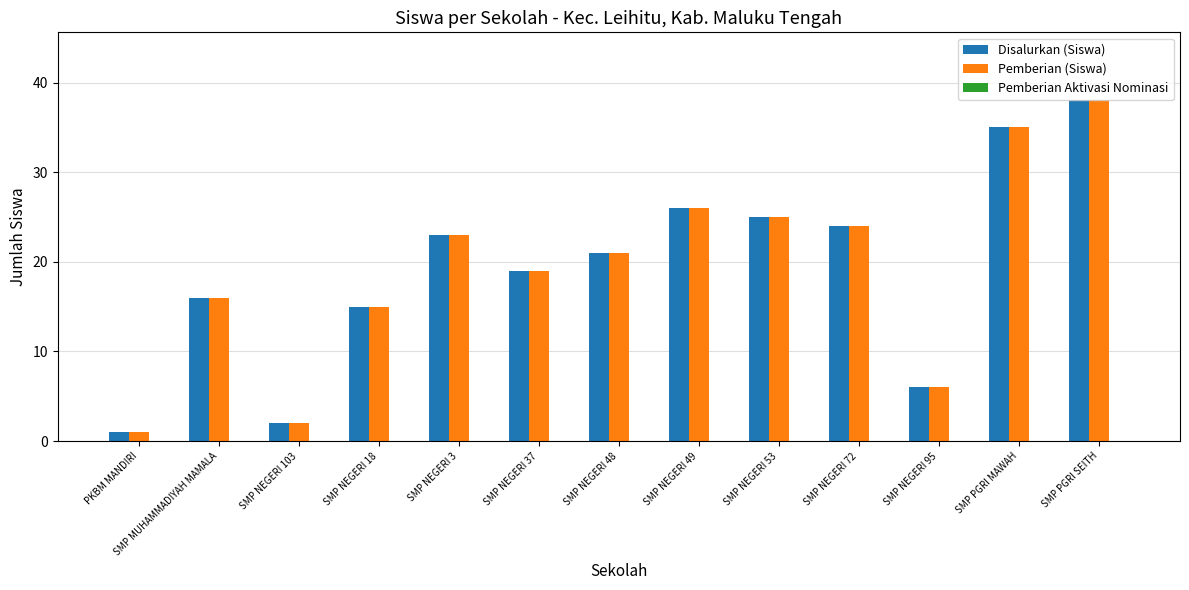

Rank the categories by Disalurkan (Siswa) value from lowest to highest.

PKBM MANDIRI, SMP NEGERI 103, SMP NEGERI 95, SMP NEGERI 18, SMP MUHAMMADIYAH MAMALA, SMP NEGERI 37, SMP NEGERI 48, SMP NEGERI 3, SMP NEGERI 72, SMP NEGERI 53, SMP NEGERI 49, SMP PGRI MAWAH, SMP PGRI SEITH